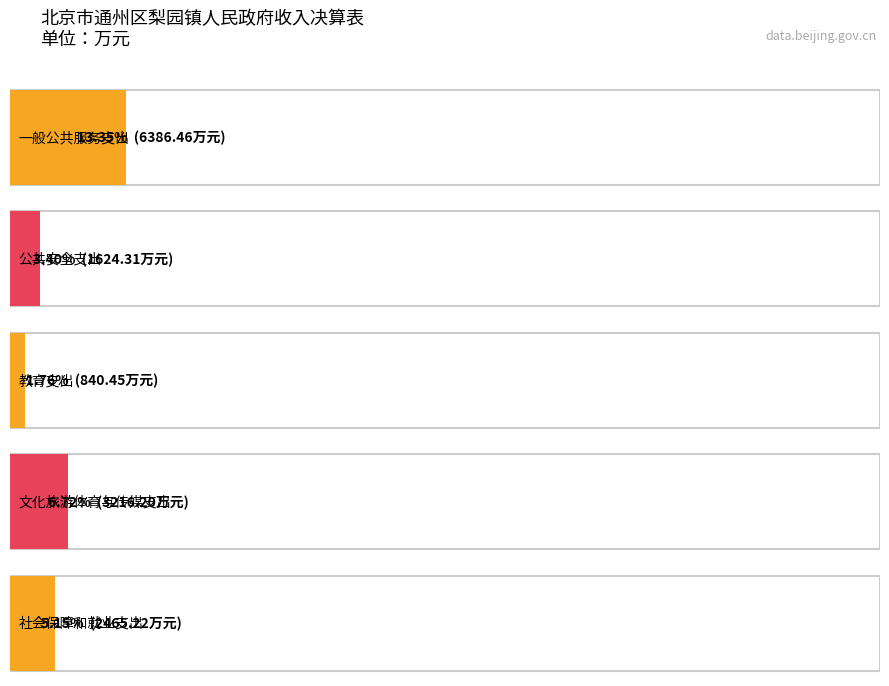

Reading left to right, list all the values displayed in this chart.

values=6386.5	1=1624.3	2=840.5	3=3216.2	4=2465.2